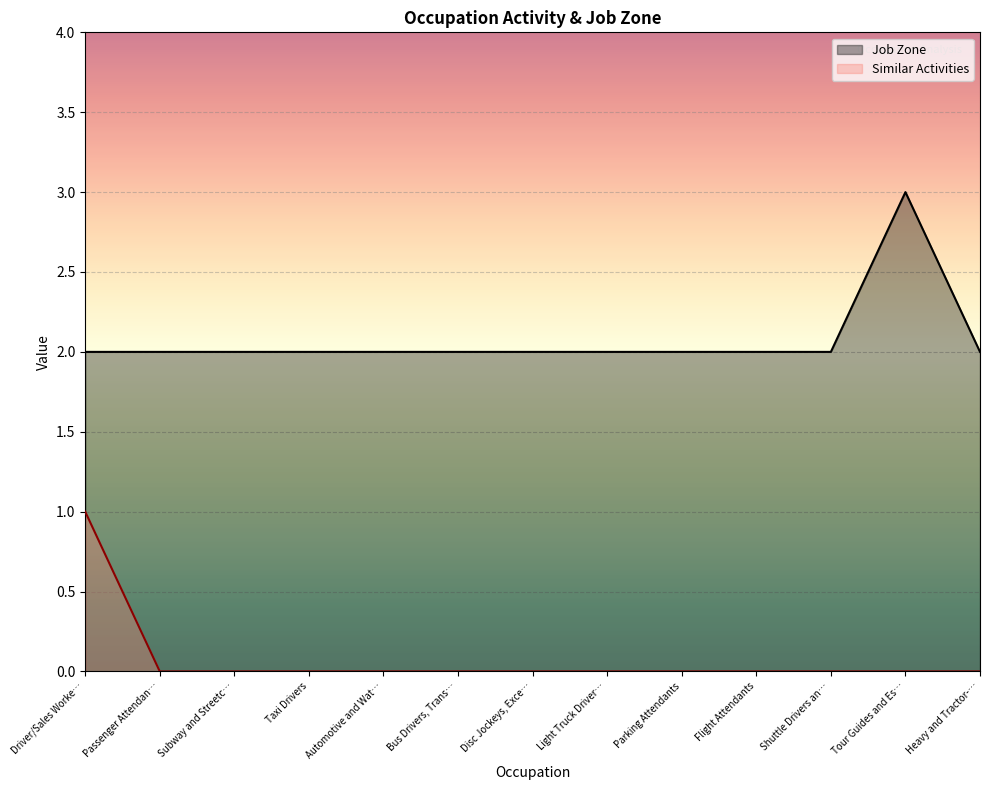

How many data points does each series have?

13